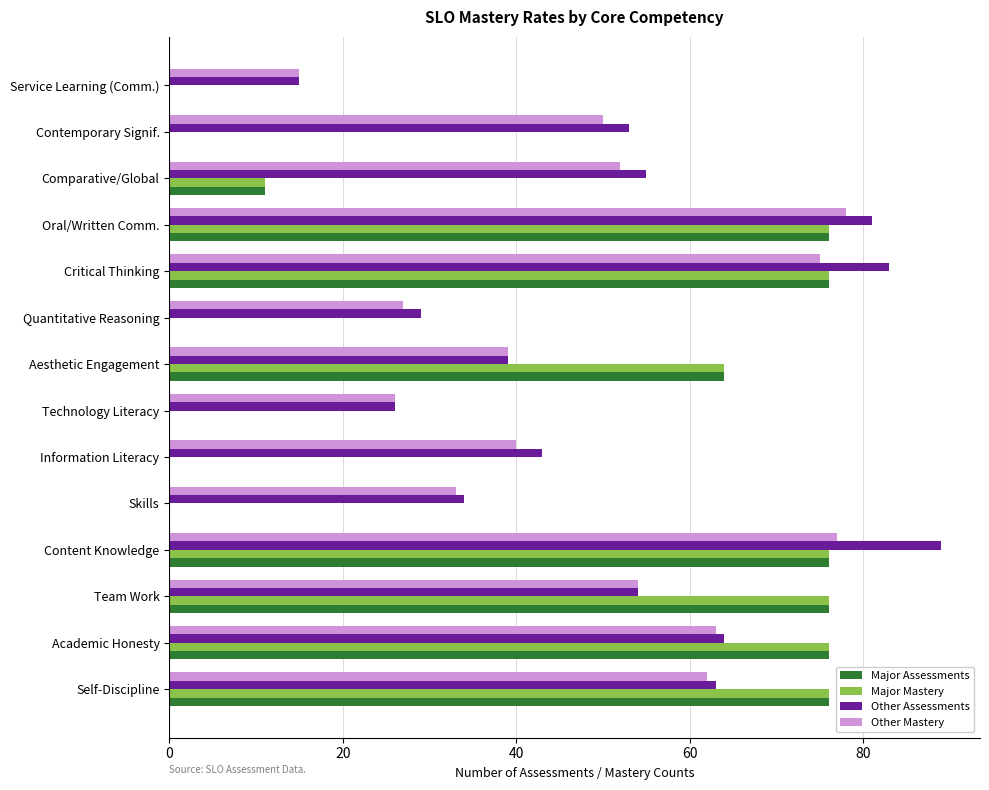

Between Aesthetic Engagement and Oral/Written Comm., which series saw the biggest shift?

Other Assessments